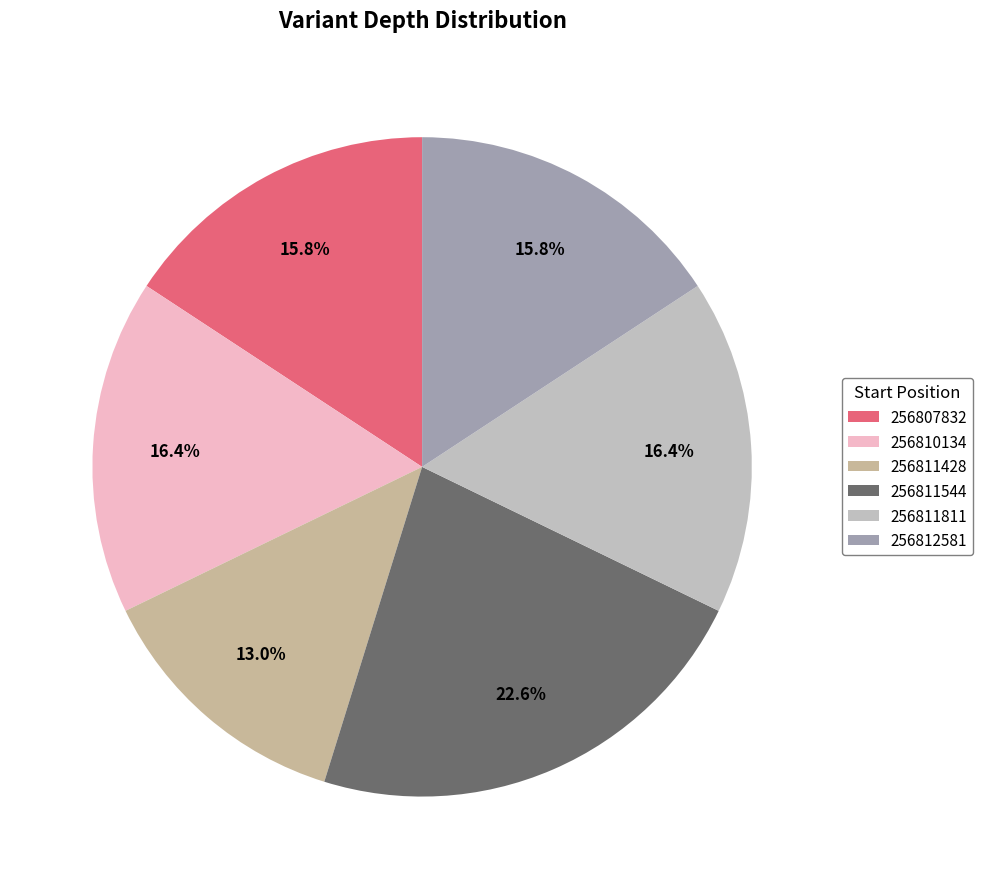

Count the number of slices in the pie.

6